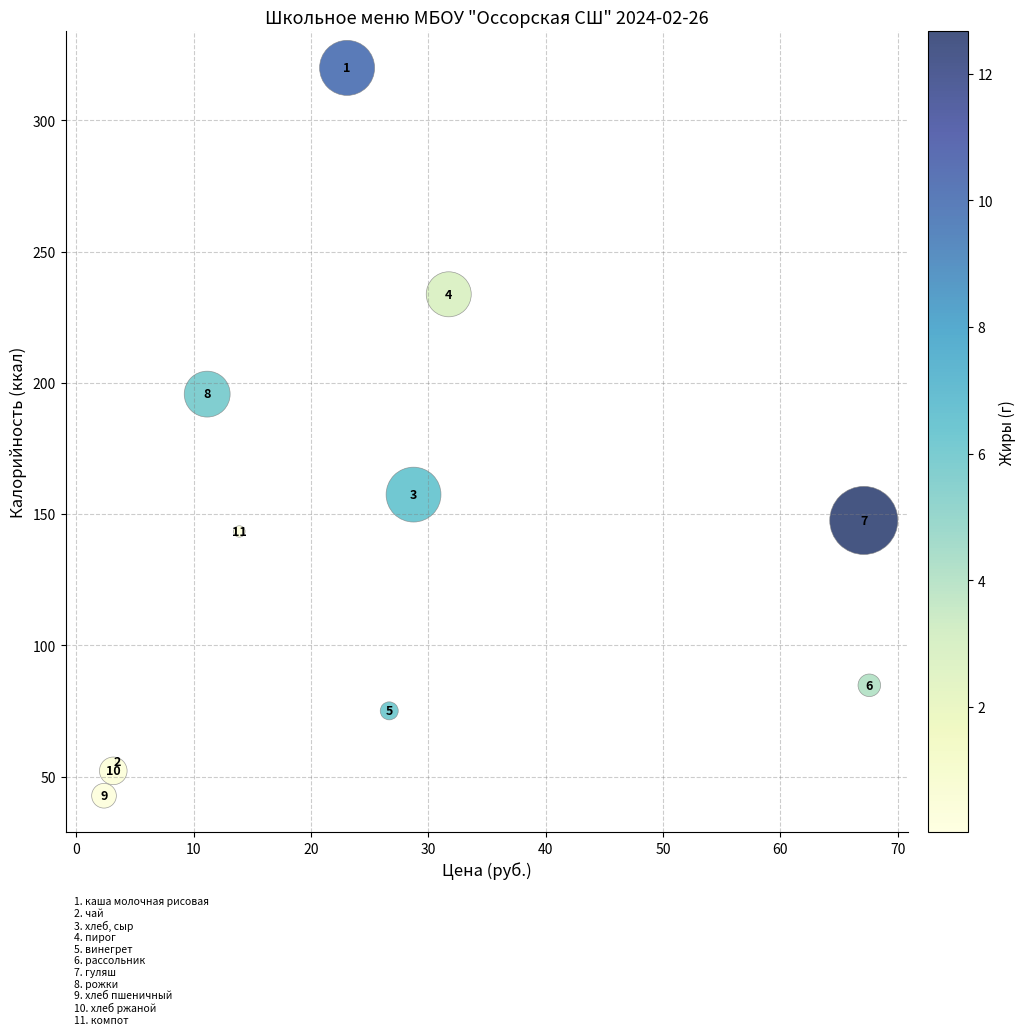

What is the average X value?

25.4